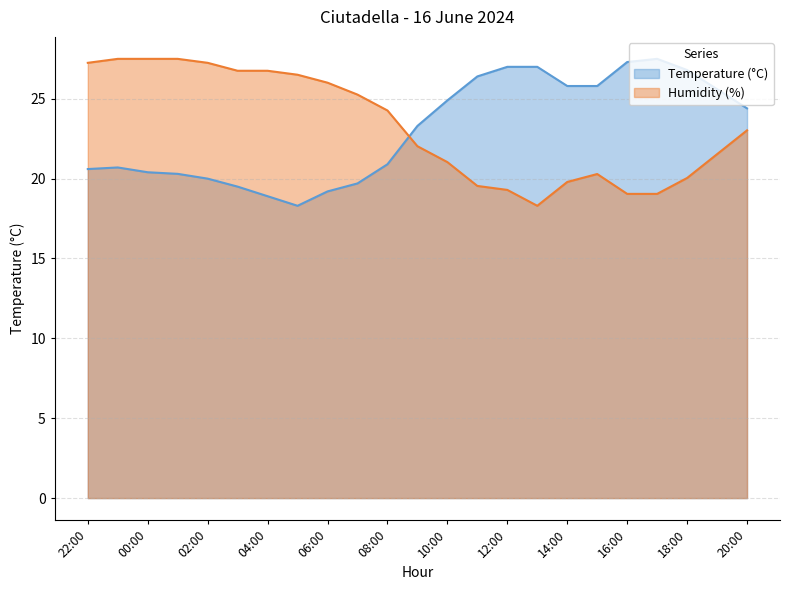

How many values in the Temperature (°C) series exceed 23?

12